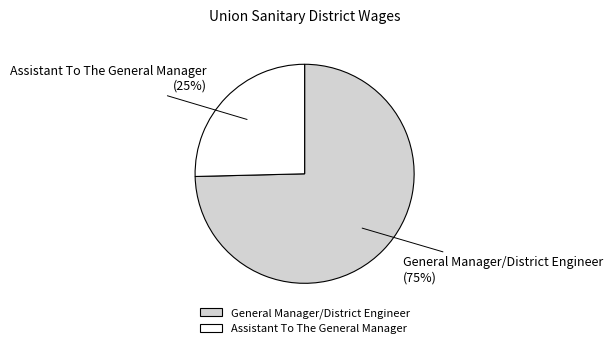

Approximately how many times larger is the value at Assistant To The General Manager compared to General Manager/District Engineer?

0.3